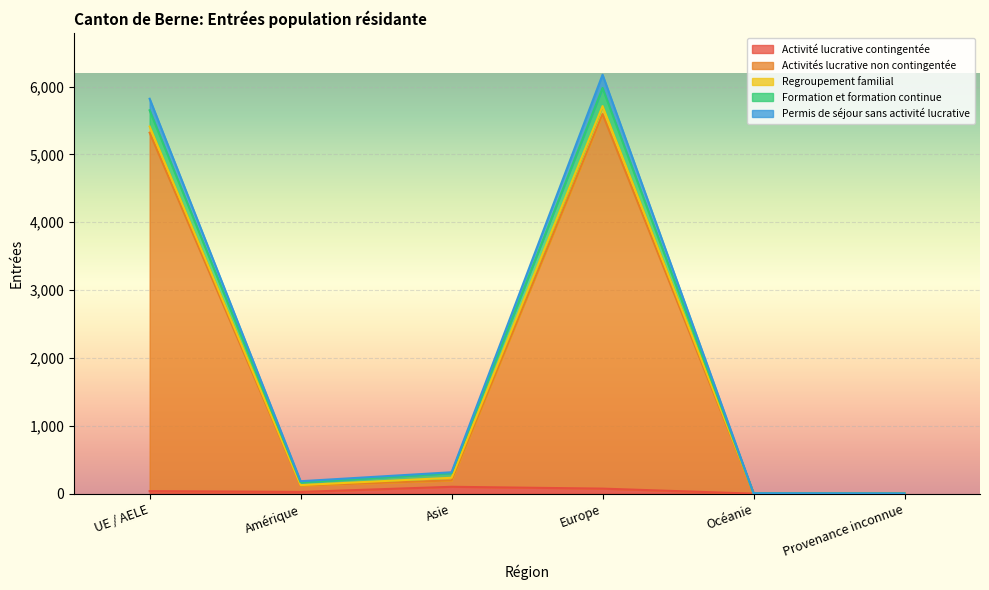

Where does the Activités lucrative non contingentée series first go above 196?

UE / AELE